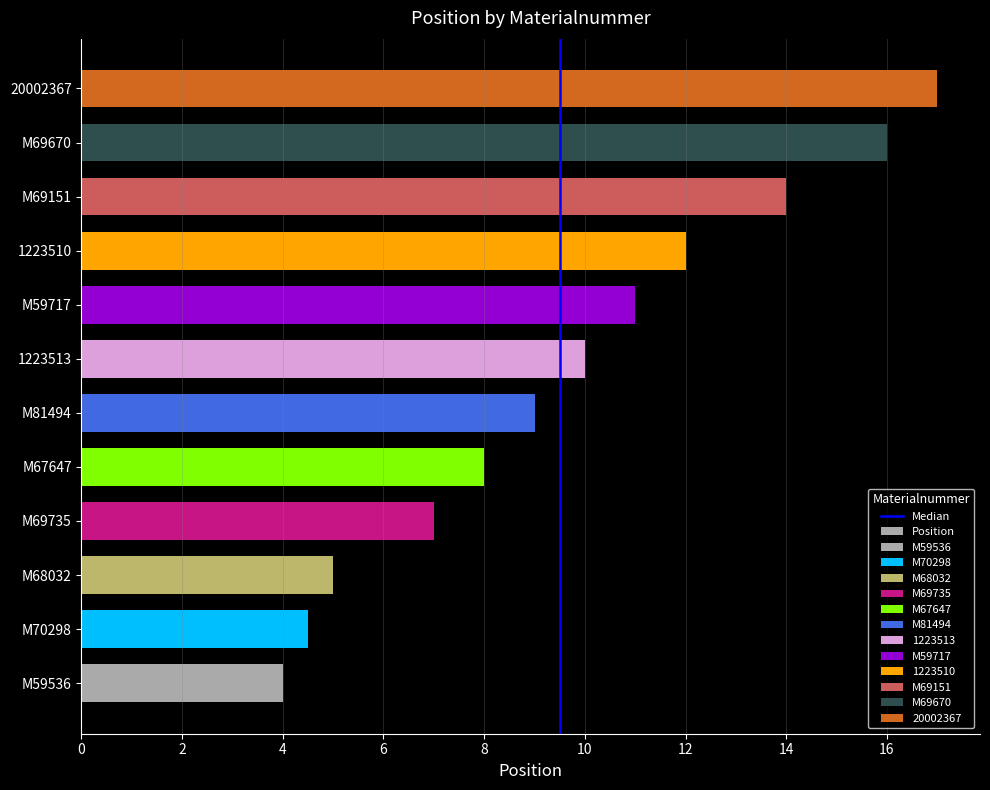

What is the approximate value at M81494?

9.0